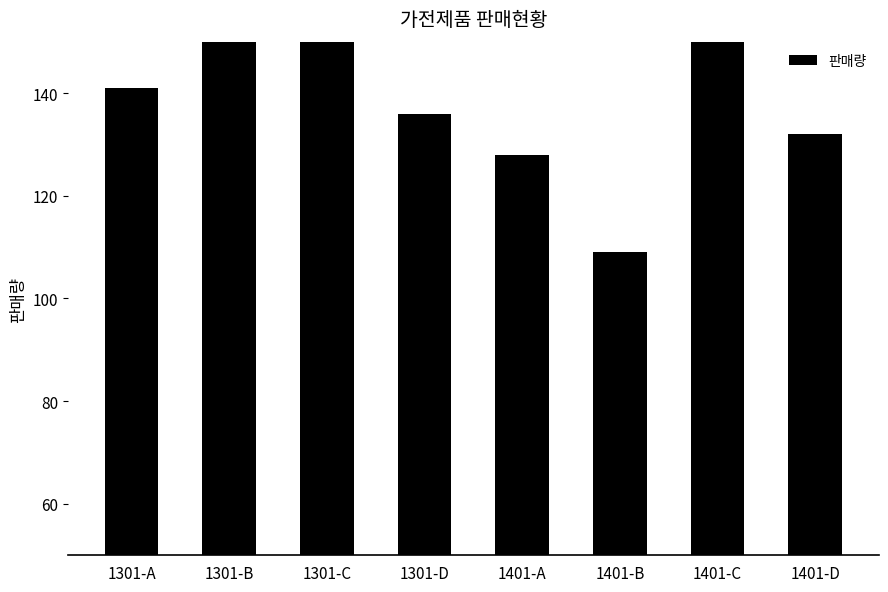

Is it true that the value at 1301-B is 197?

False